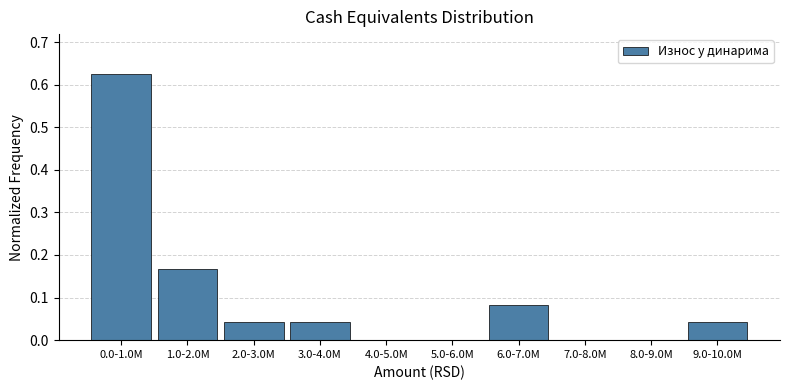

Between 3.0-4.0M and 4.0-5.0M, which is larger?

3.0-4.0M